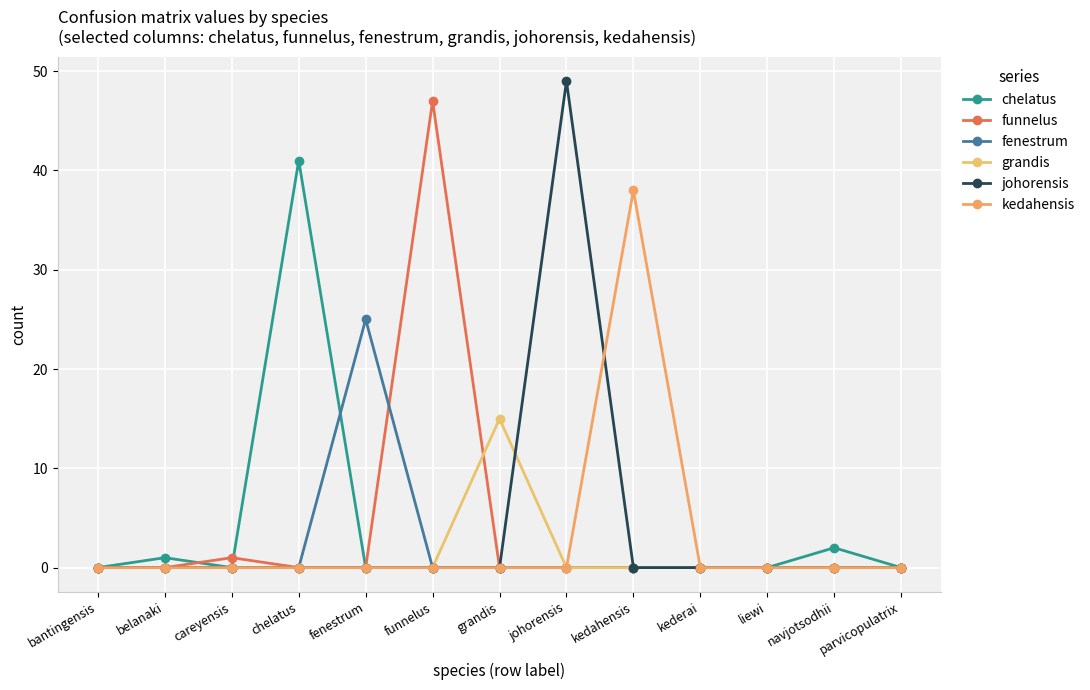

How many lines are shown in the chart?

6